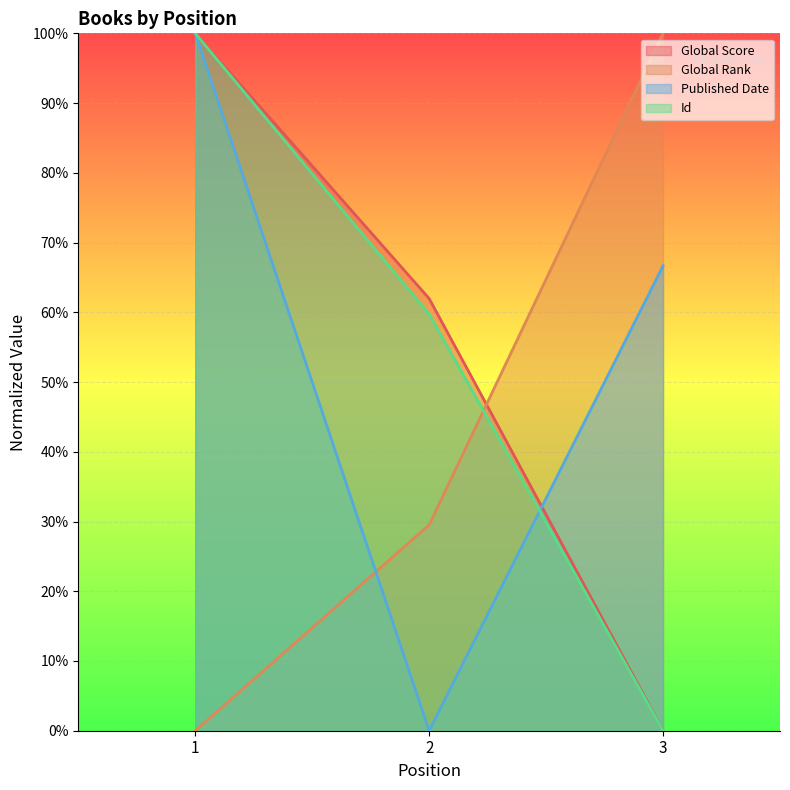

Rank the series by their maximum value, from highest to lowest.

Global Score, Global Rank, Published Date, Id